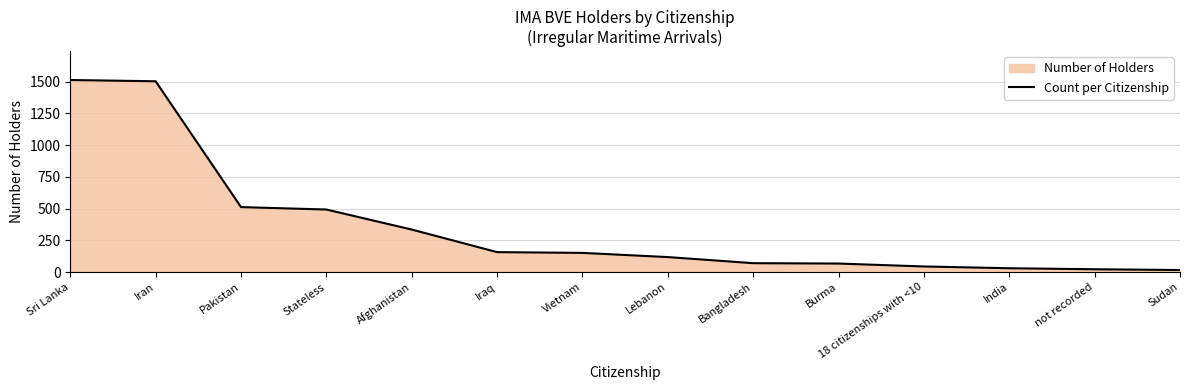

What is the ratio of the value at Vietnam to the value at not recorded?

6.9